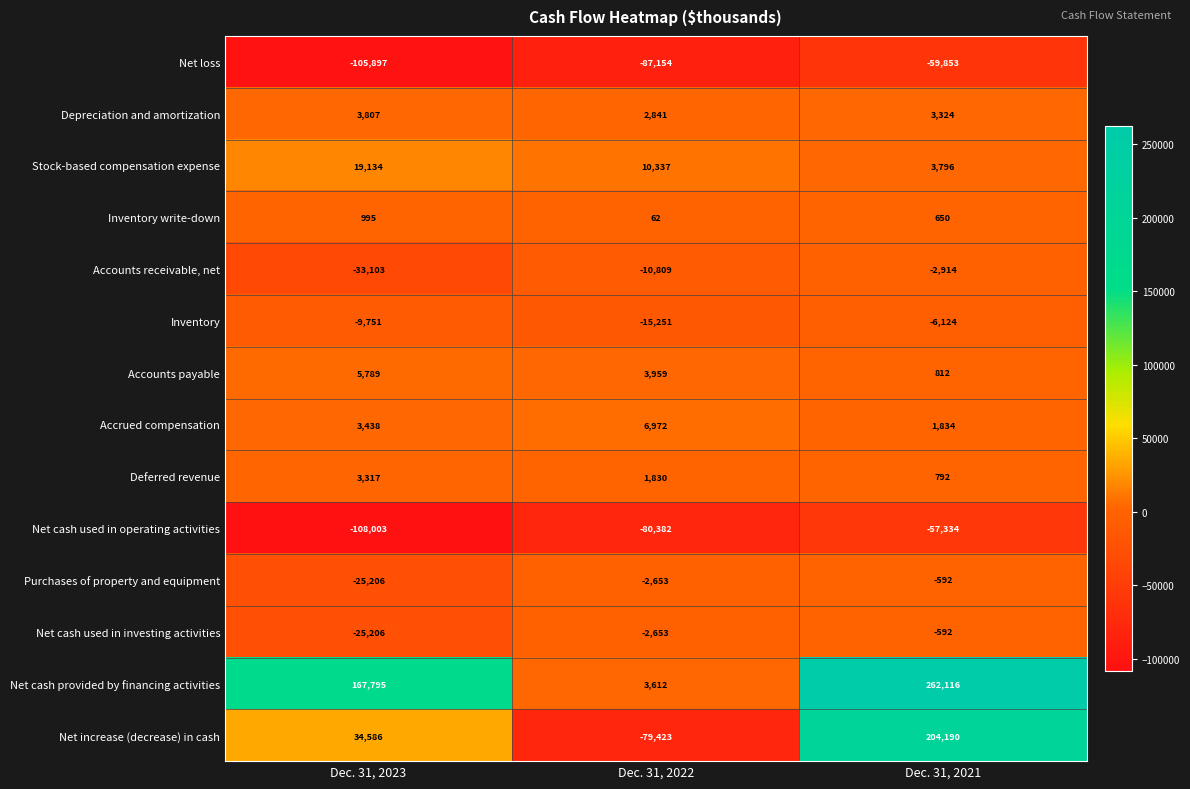

Which series has the largest range (max minus min)?

Net increase (decrease) in cash